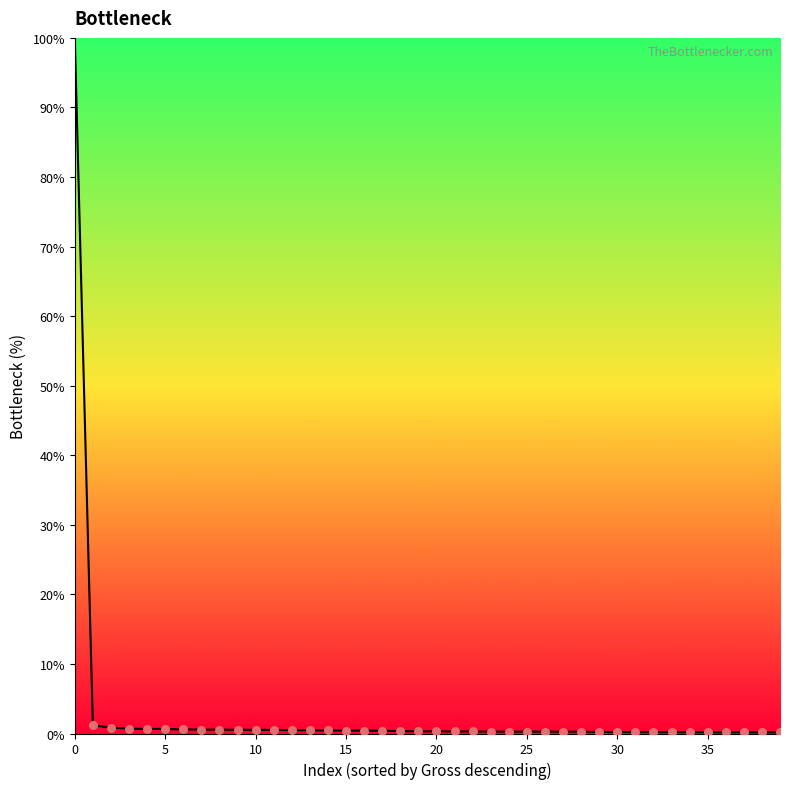

What is the maximum value shown in the chart?

100.0